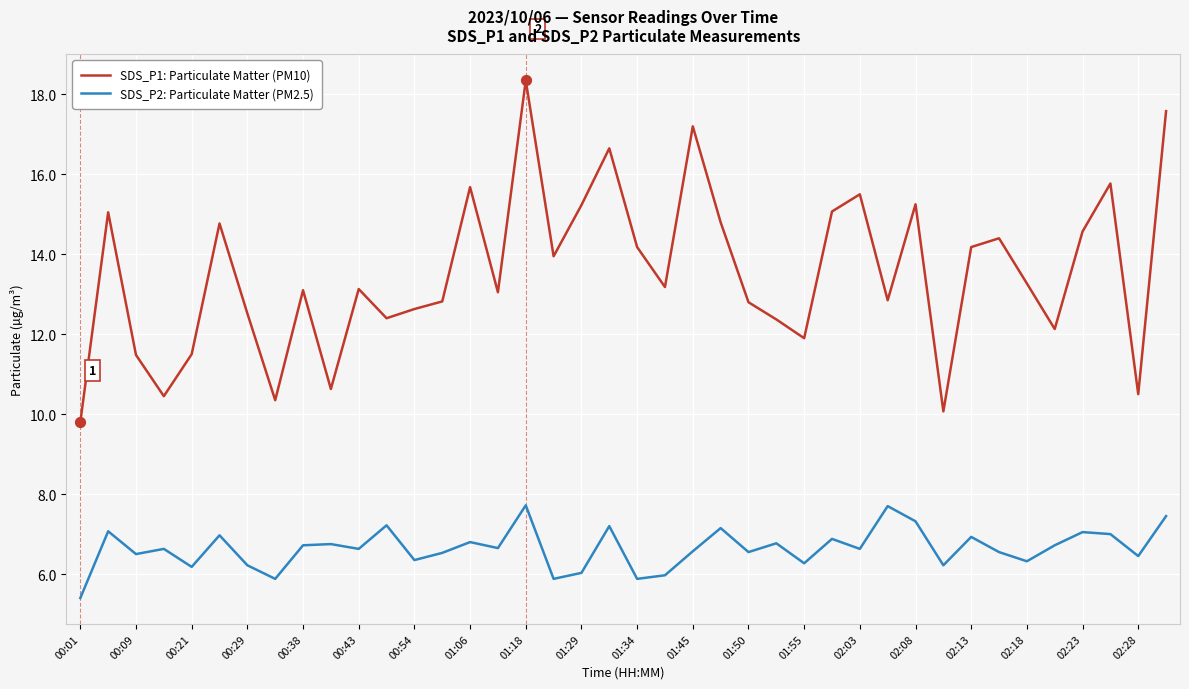

List the series in order of their peak value, highest first.

SDS_P1: Particulate Matter (PM10), SDS_P2: Particulate Matter (PM2.5)